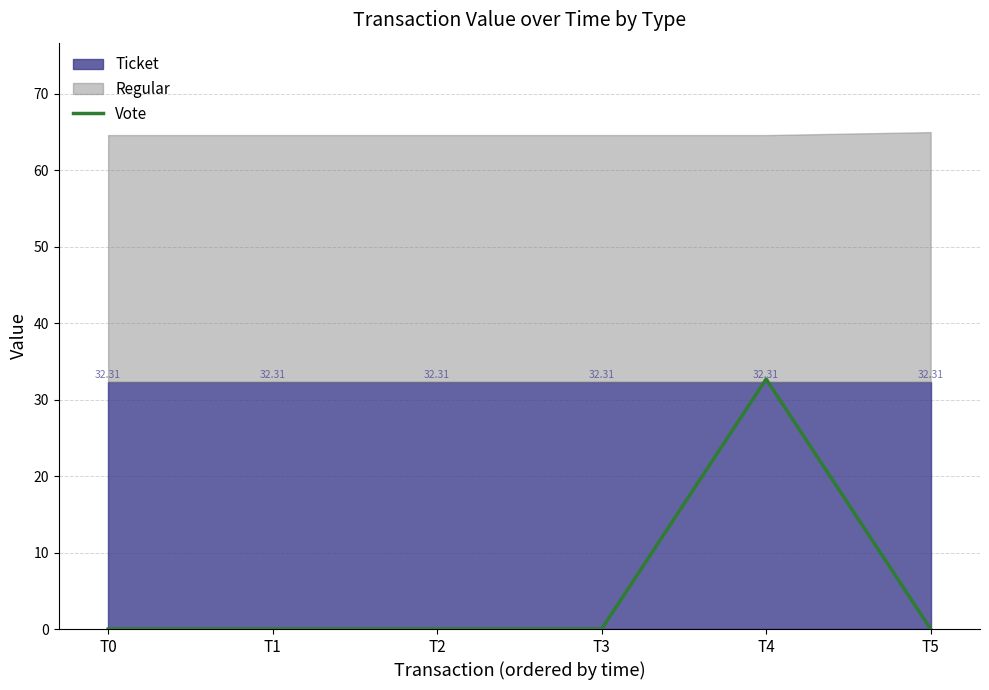

Where is the first local maximum?

T4